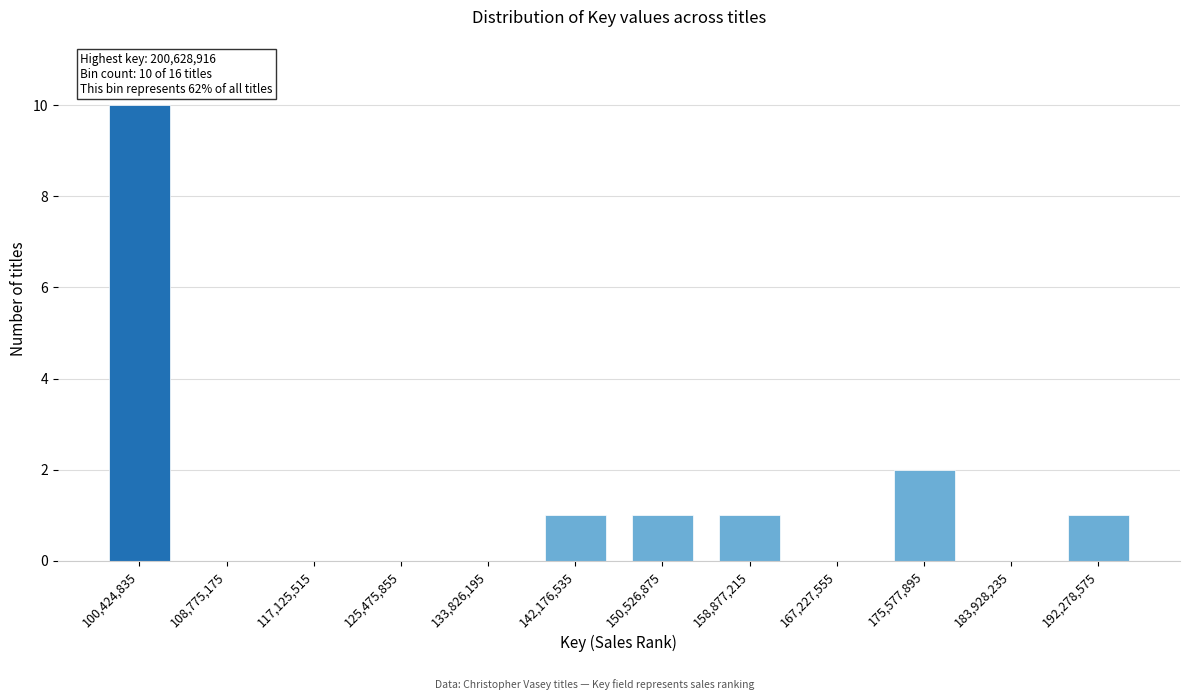

Reading right to left, extract all data points from this chart.

192,278,575=1	183,928,235=0	175,577,895=2	167,227,555=0	158,877,215=1	150,526,875=1	142,176,535=1	133,826,195=0	125,475,855=0	117,125,515=0	108,775,175=0	100,424,835=10